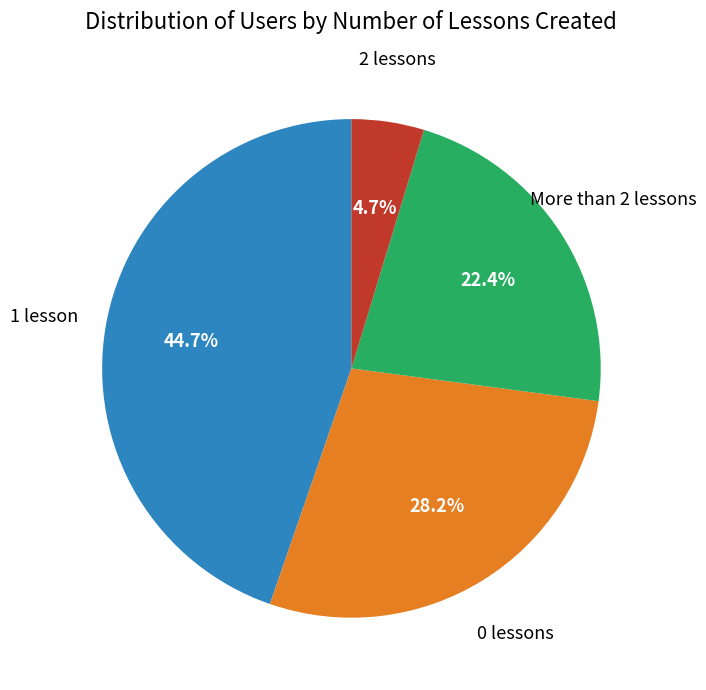

Which category has the smallest portion of the pie?

2 lessons